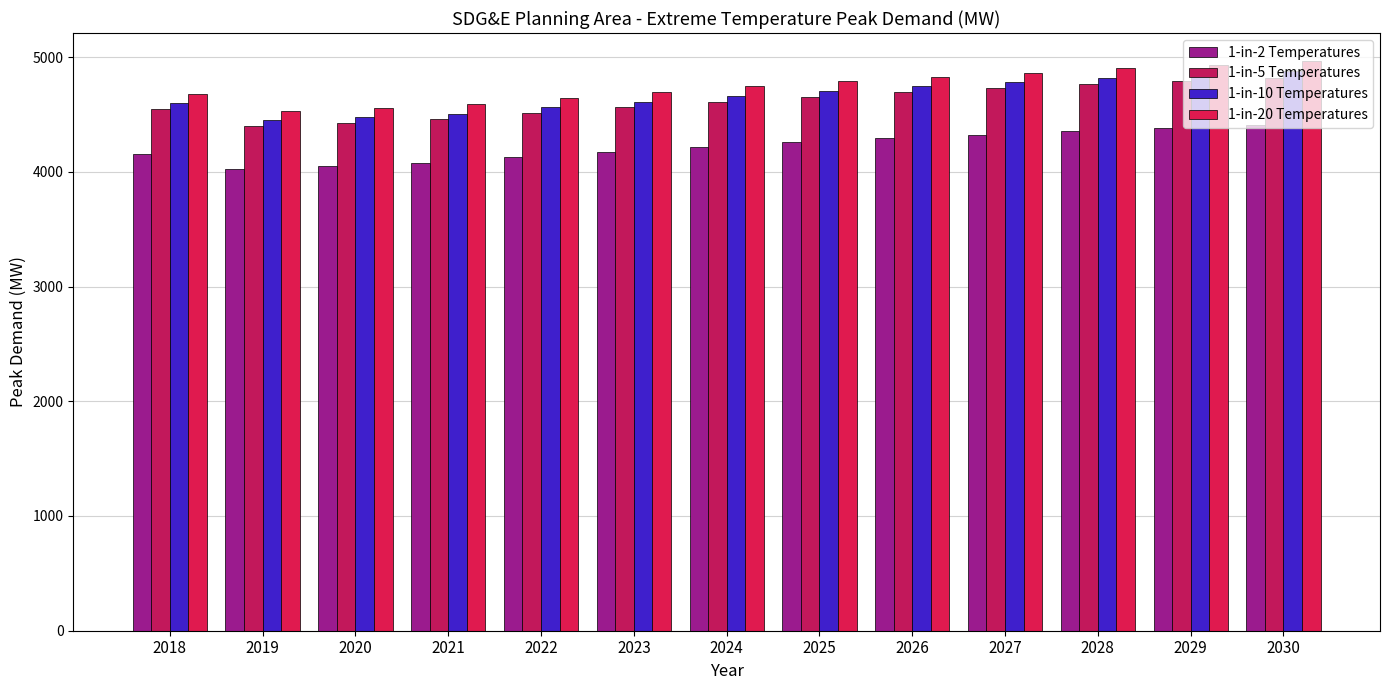

Are the bars horizontal?

No